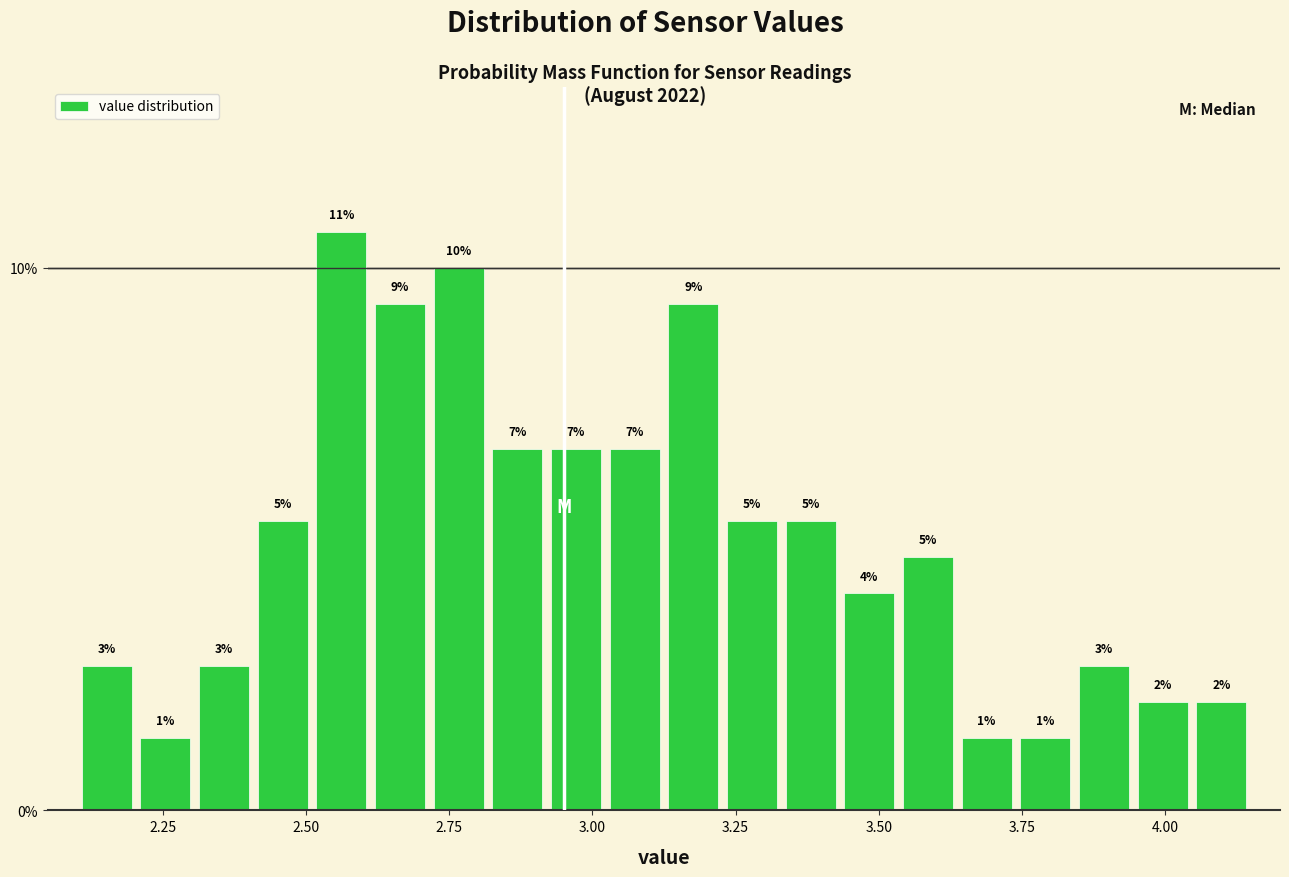

Read against the x-axis, roughly where is the centre of the tallest bar?

2.55